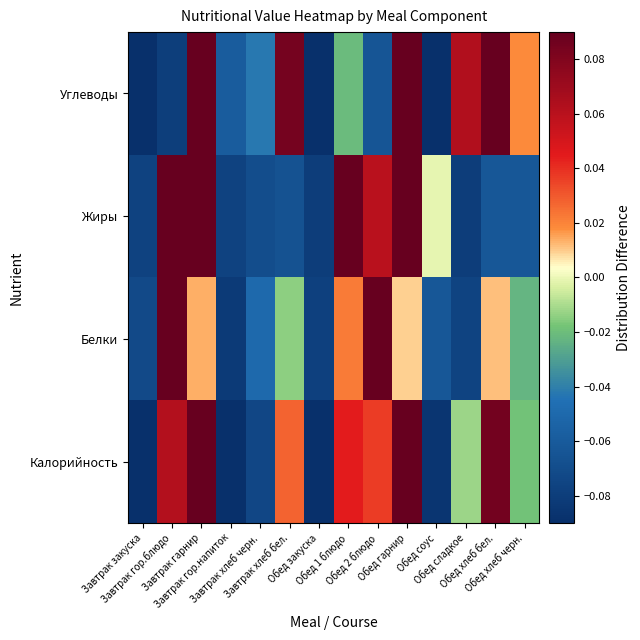

Count the number of categories in the chart.

14